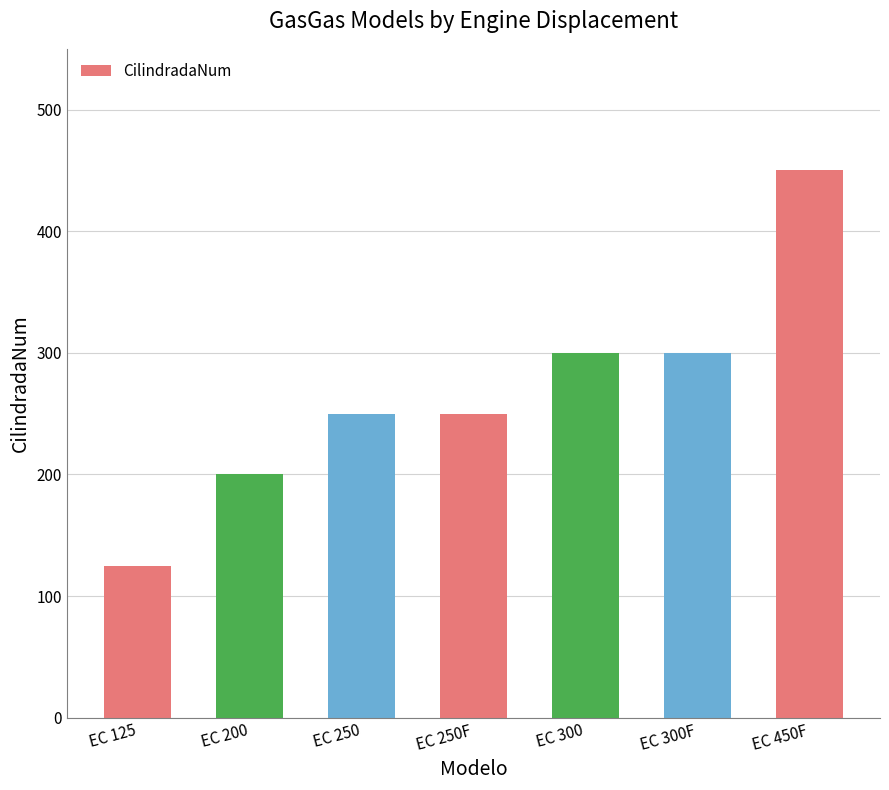

What is the average value?

268